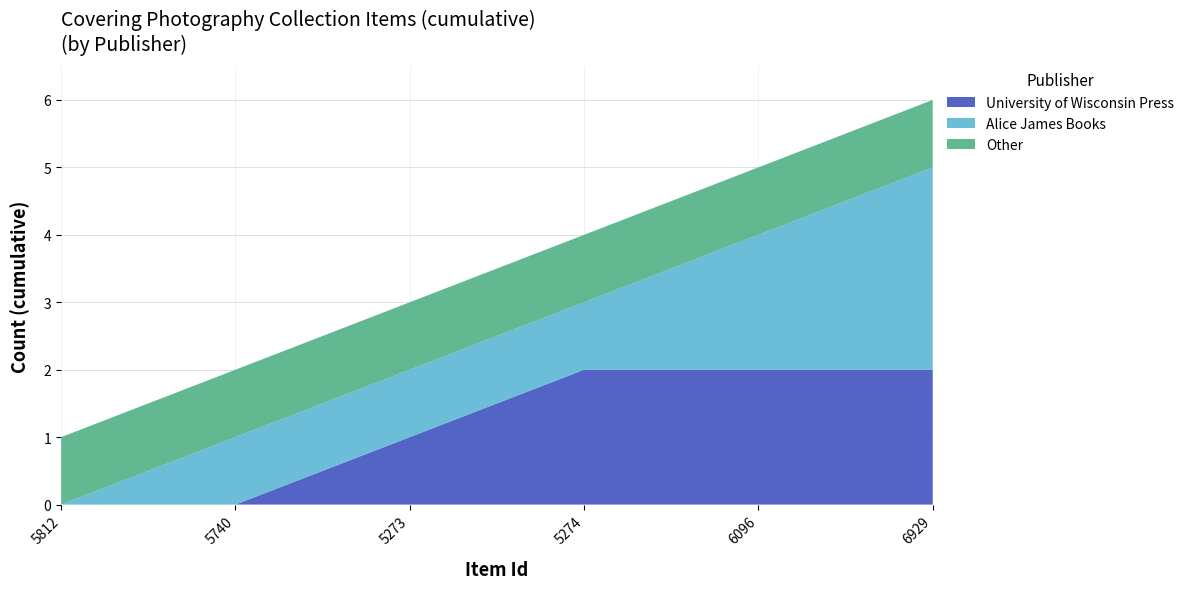

At which category is the sum across all series the highest?

6929